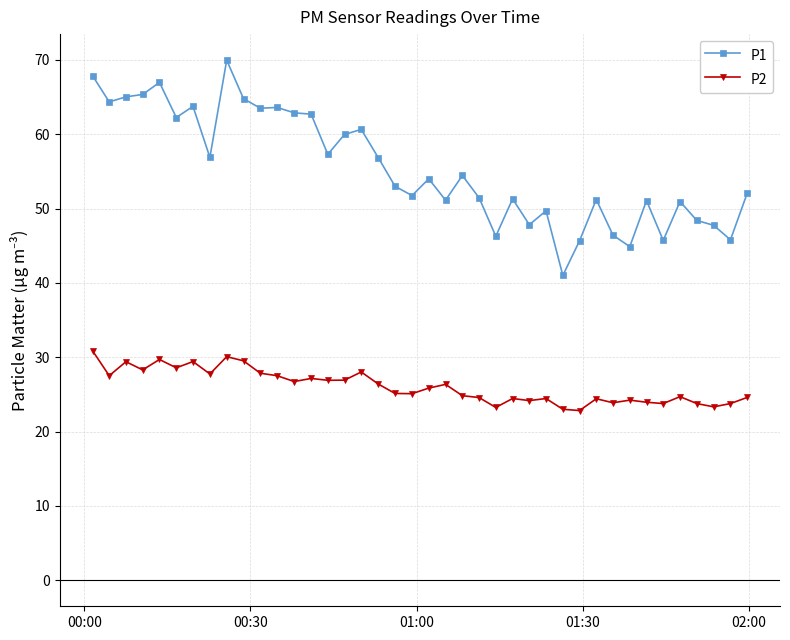

True or false: P2 and P1 cross at least once.

False